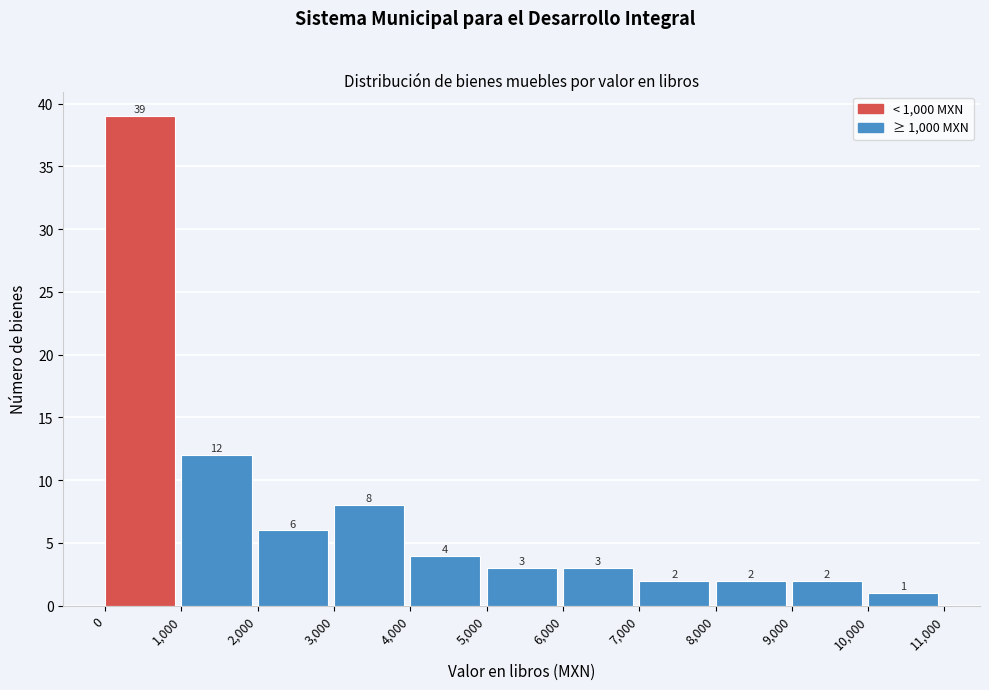

Reading left to right, transcribe this chart: for each bar, give the range it covers on the x-axis and its height.

0 to 1,000: 39
1,000 to 2,000: 12
2,000 to 3,000: 6
3,000 to 4,000: 8
4,000 to 5,000: 4
5,000 to 6,000: 3
6,000 to 7,000: 3
7,000 to 8,000: 2
8,000 to 9,000: 2
9,000 to 10,000: 2
10,000 to 11,000: 1